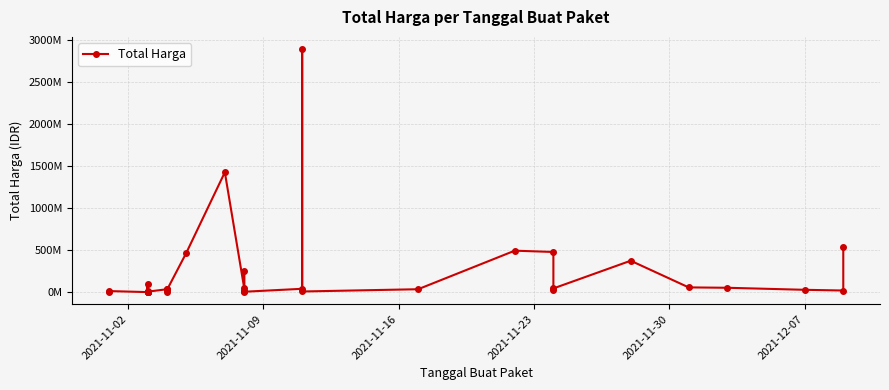

How many series are shown in this chart?

1